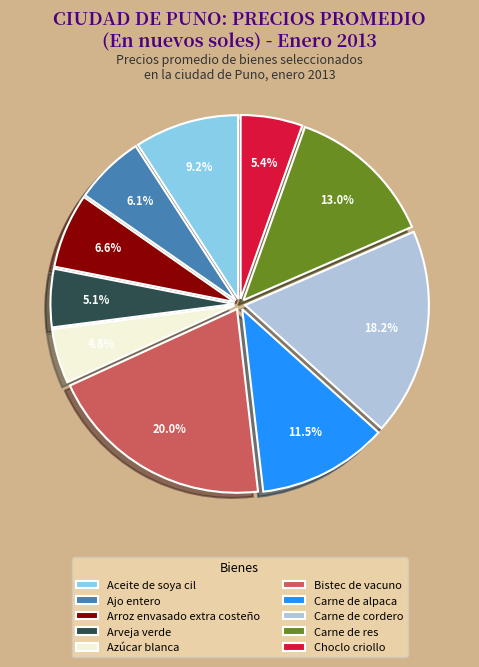

Count the number of slices in the pie.

10